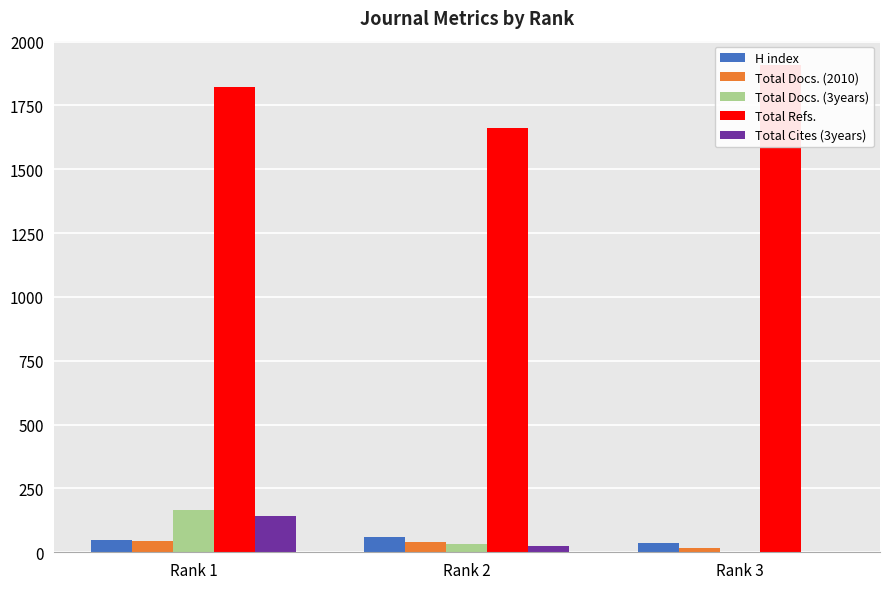

Which has a higher value, Rank 3 or Rank 2?

Rank 2